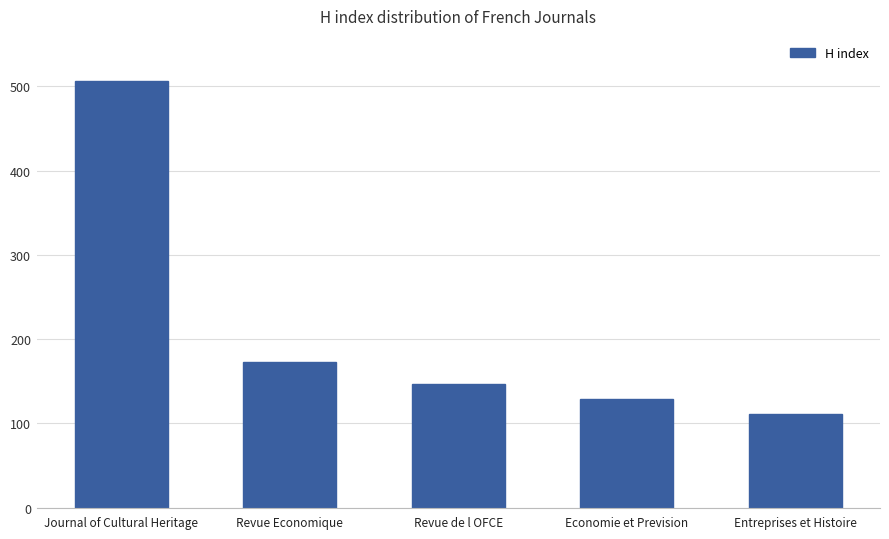

Is it true that the value at Journal of Cultural Heritage is 507?

True